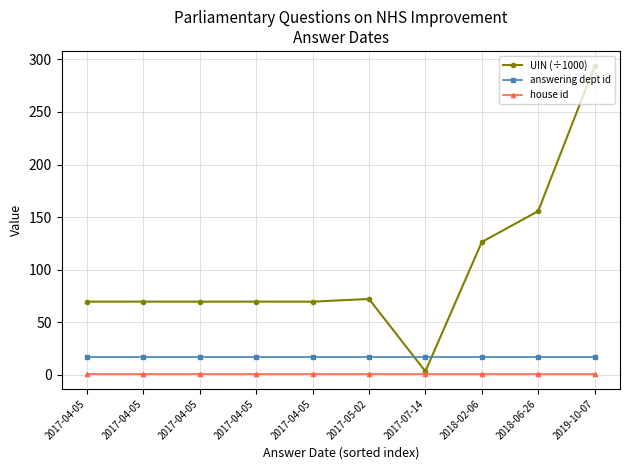

What is the difference between the highest and lowest values at 2017-04-05?

68.4